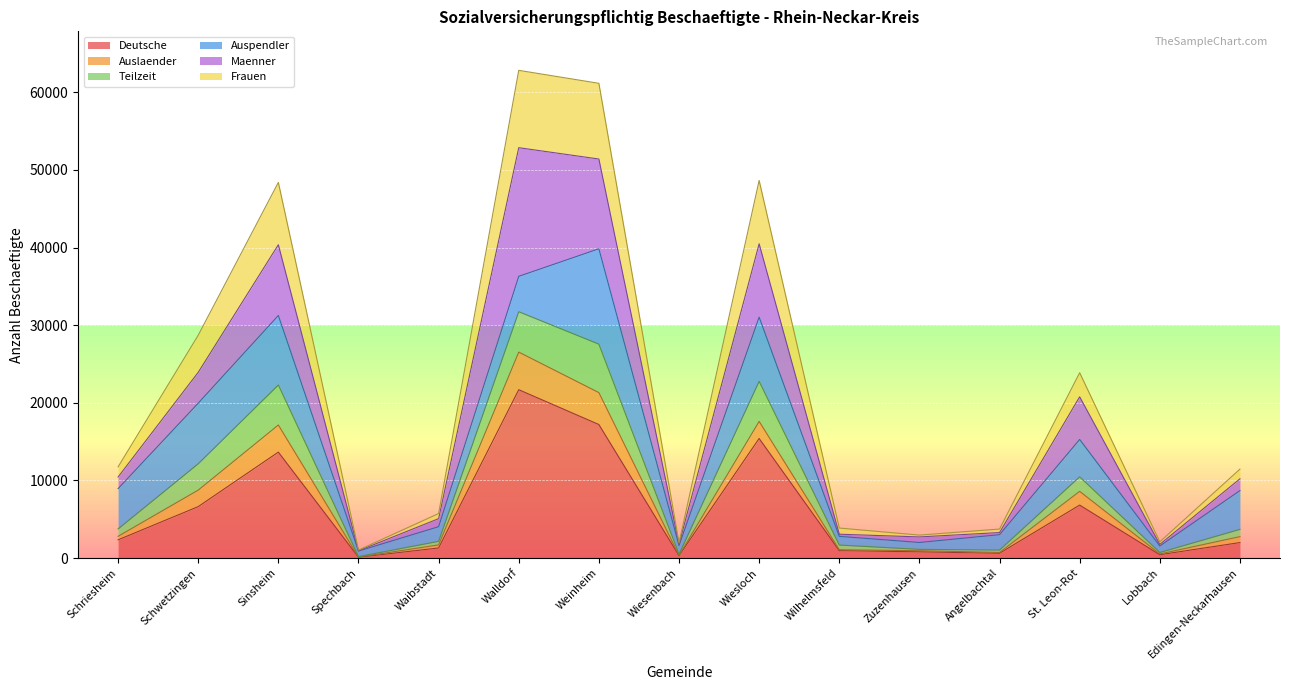

Is it true that Deutsche equals 1304 at Waibstadt?

True